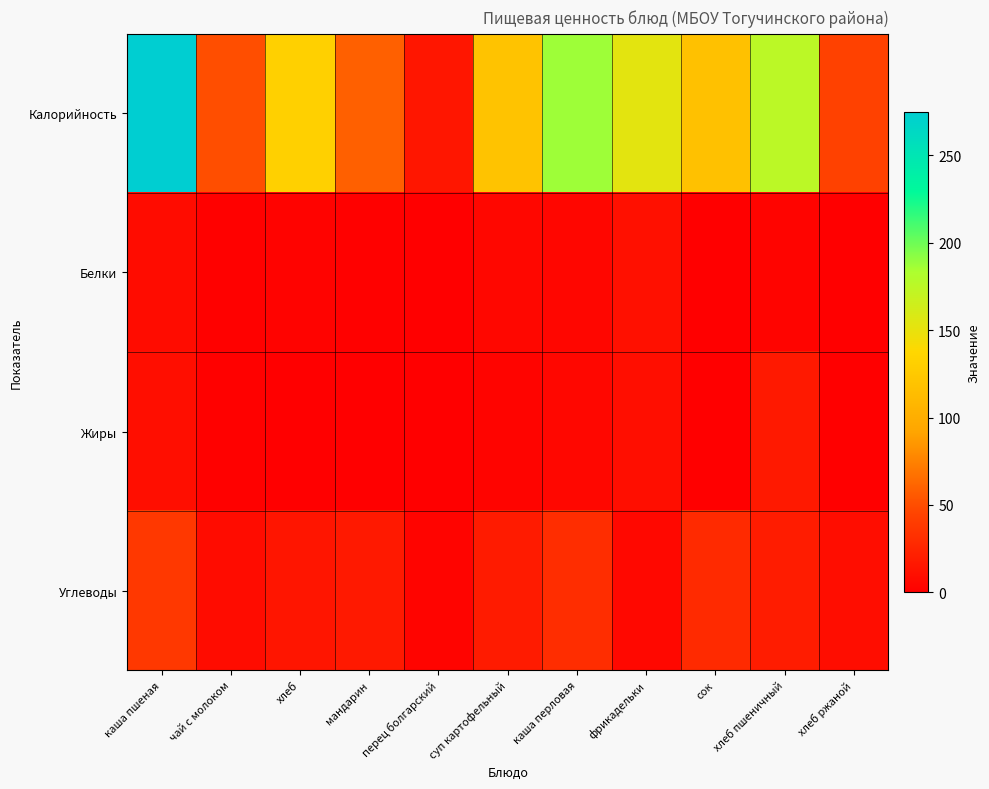

Reading left to right, extract all data points from this chart.

Калорийность: каша пшеная=274.9	чай с молоком=50.9	хлеб=131.4	мандарин=59.5	перец болгарский=15.4	суп картофельный=119.6	каша перловая=187.1	фрикадельки=152.9	сок=118.0	хлеб пшеничный=175.2	хлеб ржаной=44.0
Белки: каша пшеная=8.3	чай с молоком=1.6	хлеб=2.4	мандарин=1.3	перец болгарский=0.8	суп картофельный=5.2	каша перловая=4.4	фрикадельки=10.9	сок=0.8	хлеб пшеничный=3.2	хлеб ржаной=1.0
Жиры: каша пшеная=10.1	чай с молоком=1.1	хлеб=0.3	мандарин=0.4	перец болгарский=0.1	суп картофельный=2.8	каша перловая=5.3	фрикадельки=9.7	сок=0.0	хлеб пшеничный=17.2	хлеб ржаной=0.2
Углеводы: каша пшеная=37.6	чай с молоком=8.6	хлеб=14.4	мандарин=17.2	перец болгарский=2.9	суп картофельный=18.5	каша перловая=30.5	фрикадельки=5.4	сок=28.0	хлеб пшеничный=19.2	хлеб ржаной=9.2